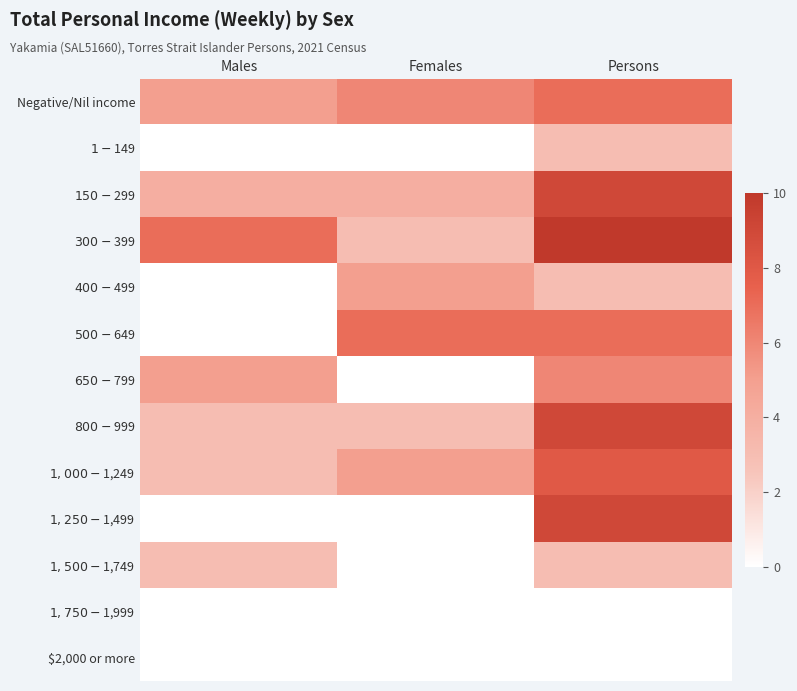

At how many categories does at least one series exceed 3?

3